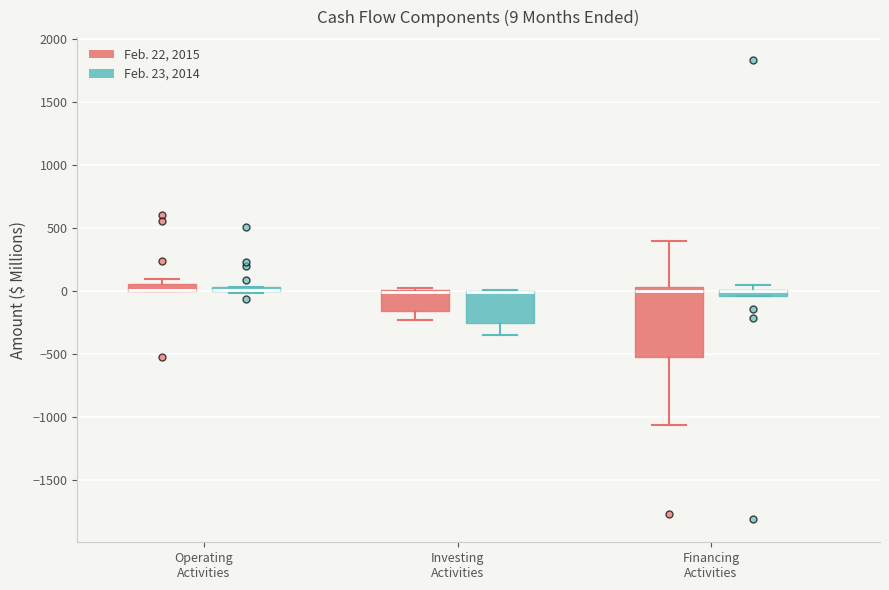

Which box is the tallest, from its lower edge to its upper edge?

Financing Activities (Feb. 22, 2015)